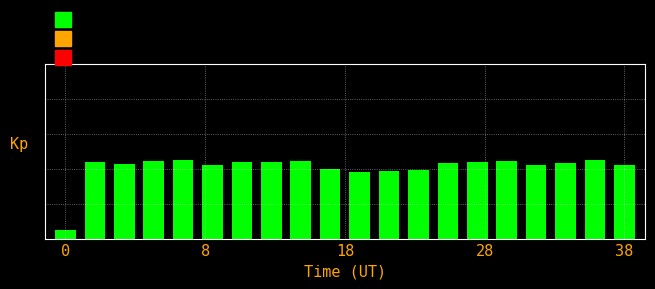

What is the difference between the maximum and minimum values?

0.4